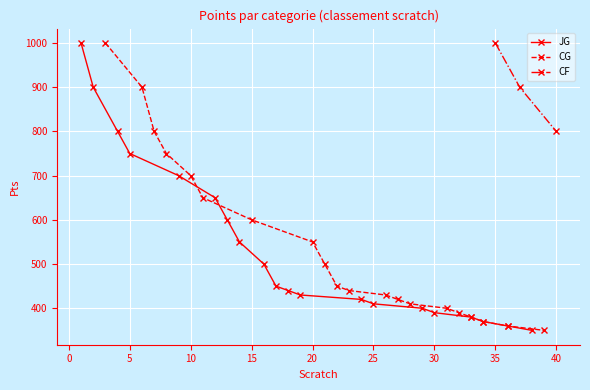

What is the maximum value for CG?

1000